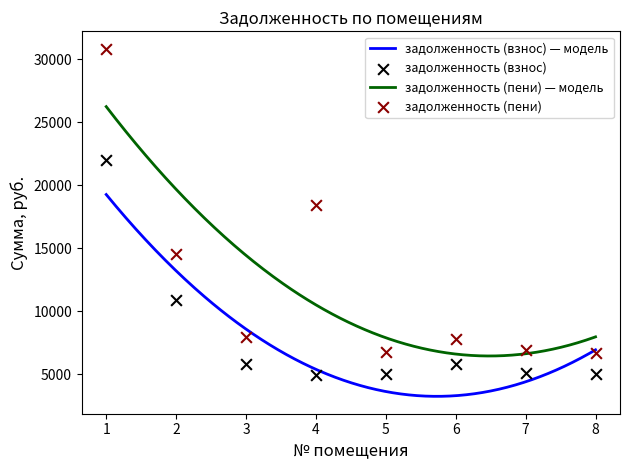

Which series has the largest total across all categories?

задолженность (пени)